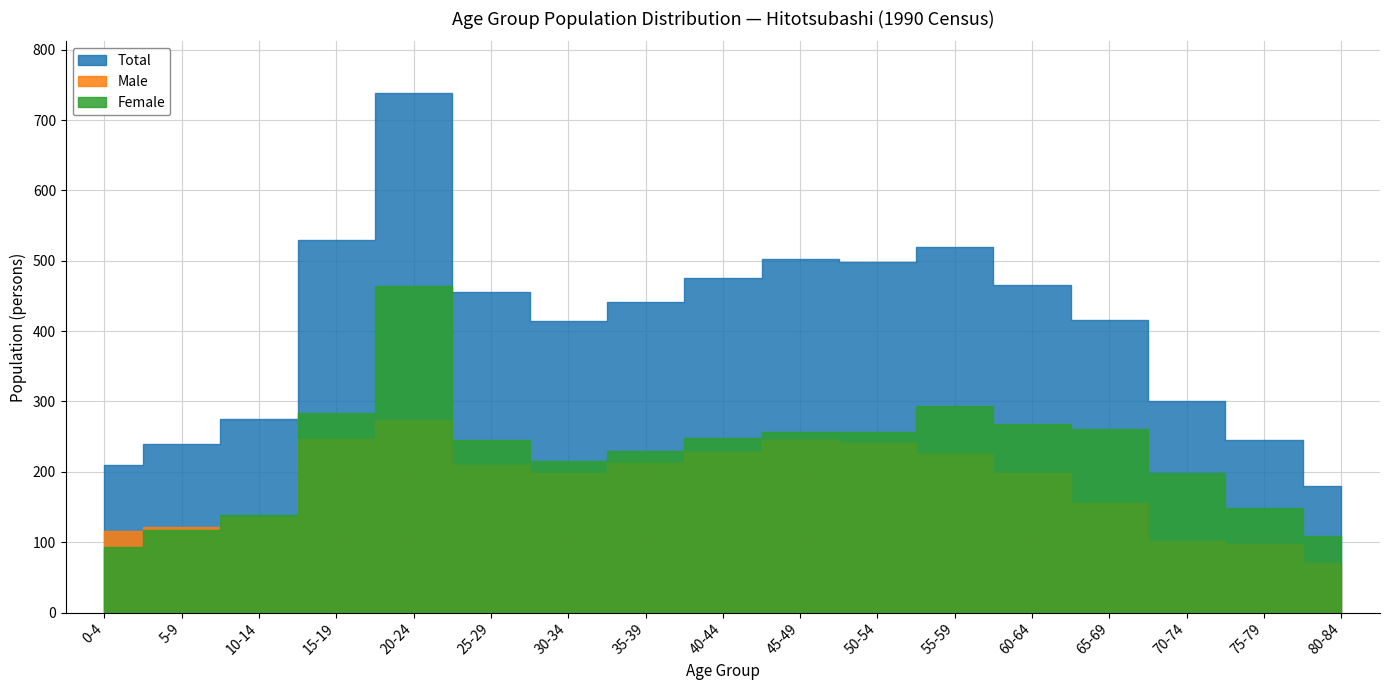

At 25-29, list the series in order from smallest to largest.

Male, Female, Total